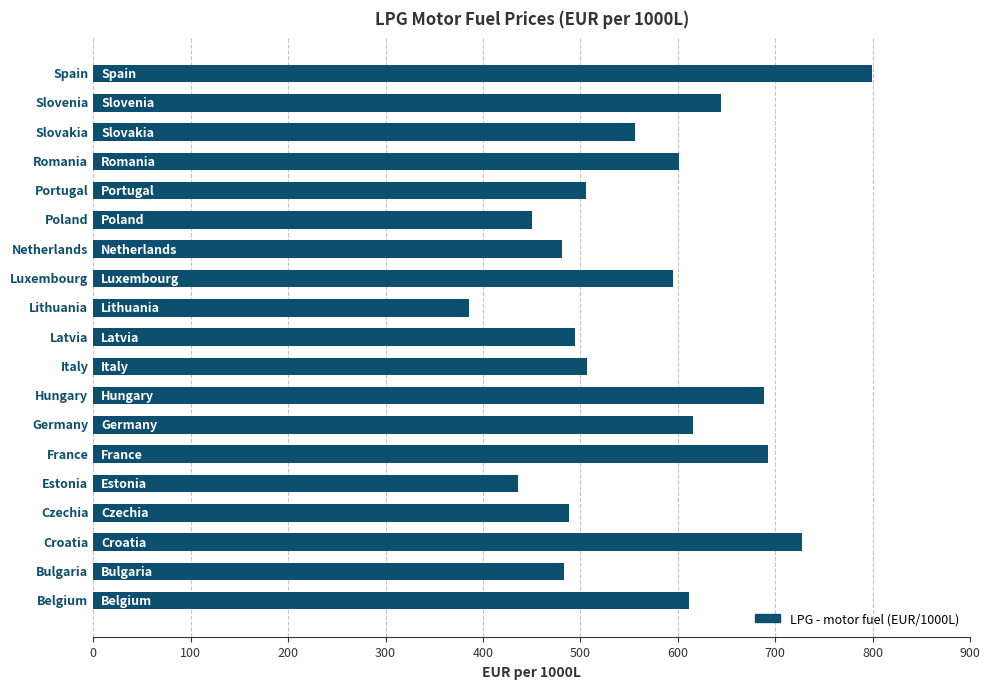

What is the difference between the maximum and minimum values?

413.7